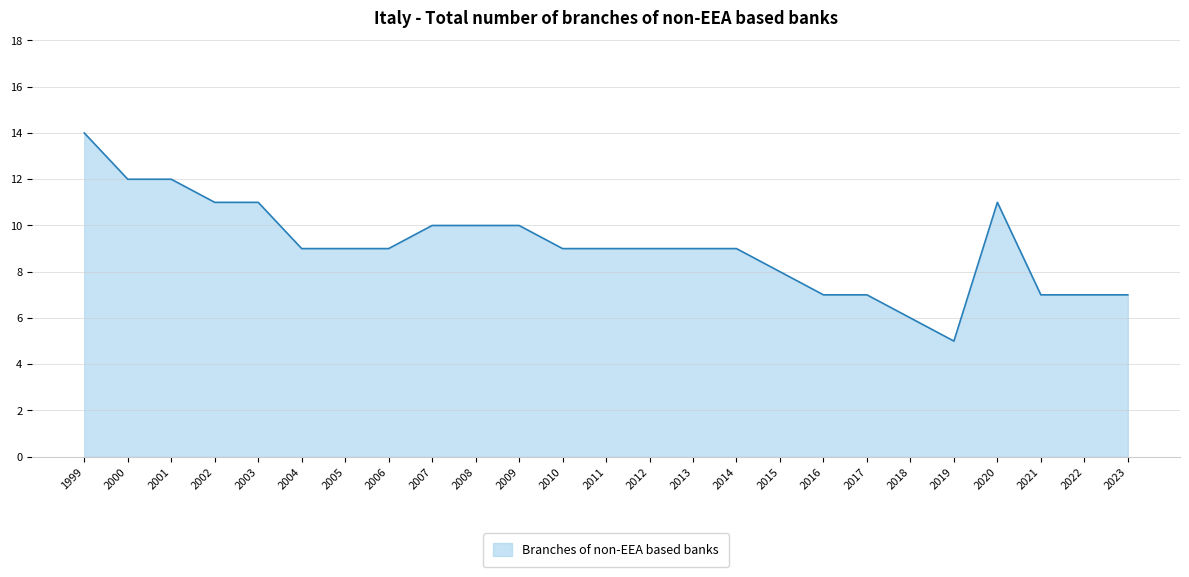

What value does the data have at 2017?

7